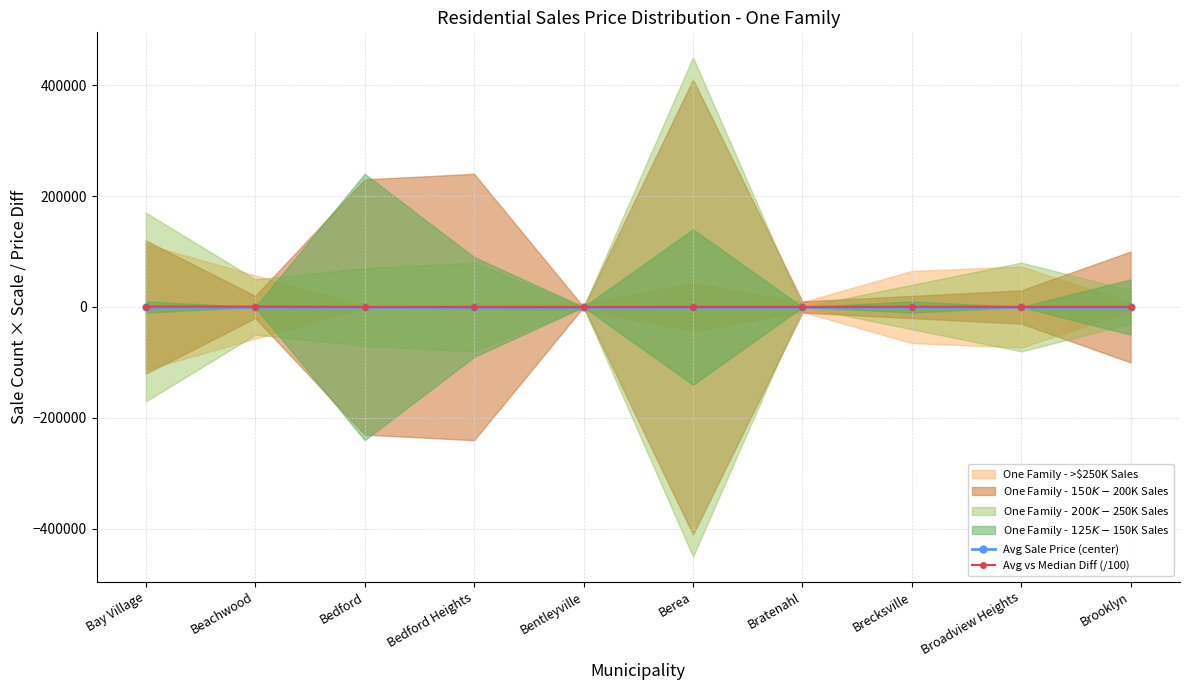

Rank the series by their average value, from highest to lowest.

Avg vs Median Diff (/100), Avg Sale Price (center)